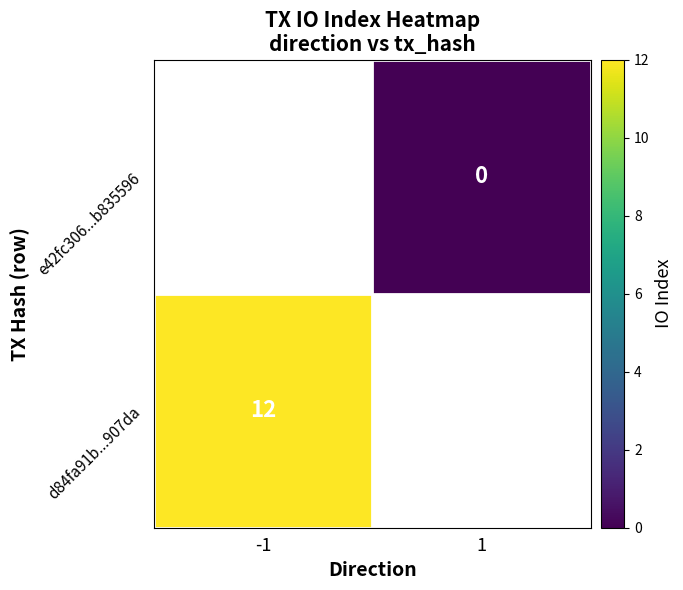

The value of d84fa91b...907da at -1 is 12. True or false?

True